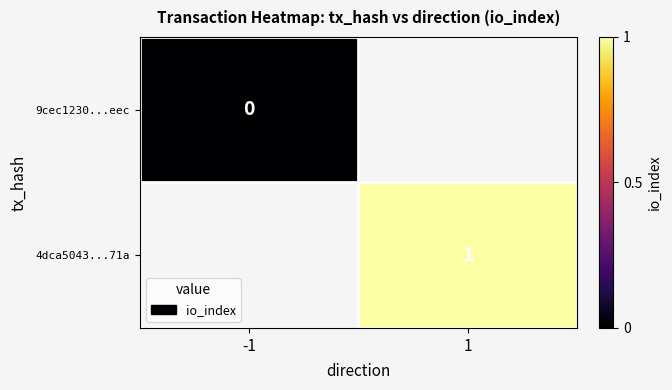

Is the value of 9cec1230...eec at -1 greater than the value of 4dca5043...71a at 1?

No